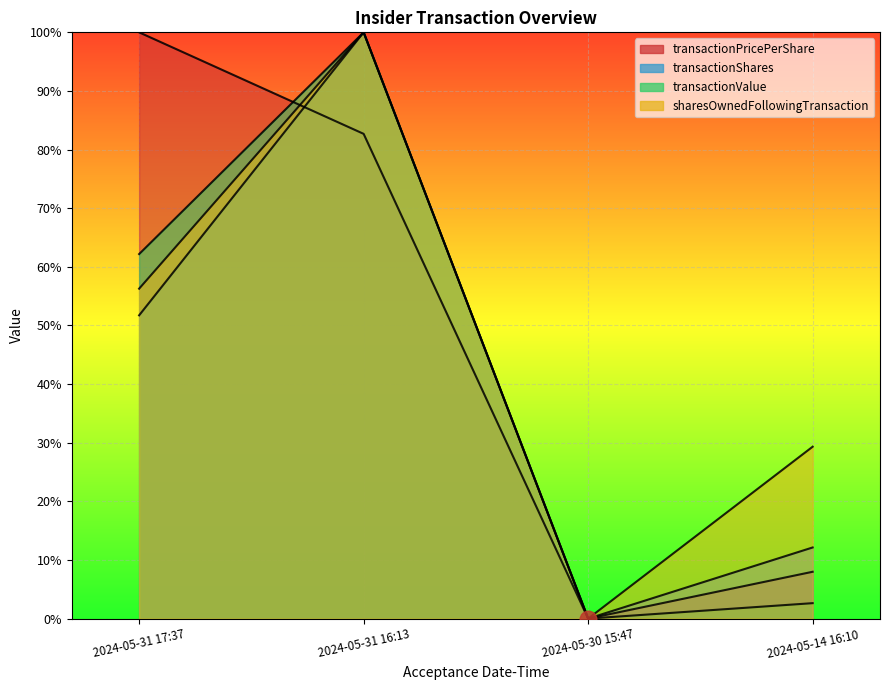

Reading left to right, extract all data points from this chart.

transactionPricePerShare: 2024-05-31 17:37=100.0	2024-05-31 16:13=82.7	2024-05-30 15:47=0.0	2024-05-14 16:10=8.0
transactionShares: 2024-05-31 17:37=51.7	2024-05-31 16:13=100.0	2024-05-30 15:47=0.0	2024-05-14 16:10=12.1
transactionValue: 2024-05-31 17:37=62.2	2024-05-31 16:13=100.0	2024-05-30 15:47=0.0	2024-05-14 16:10=2.6
sharesOwnedFollowingTransaction: 2024-05-31 17:37=56.3	2024-05-31 16:13=100.0	2024-05-30 15:47=0.0	2024-05-14 16:10=29.3